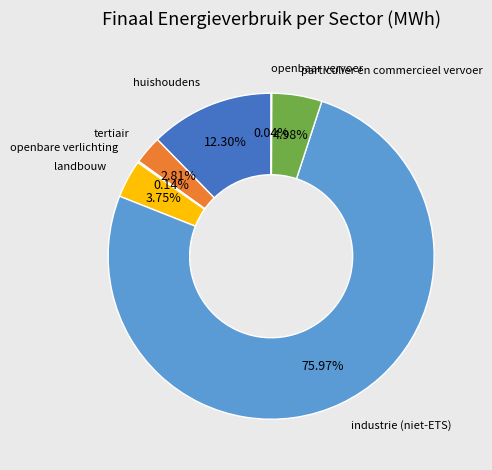

Is there a majority slice in this chart?

Yes